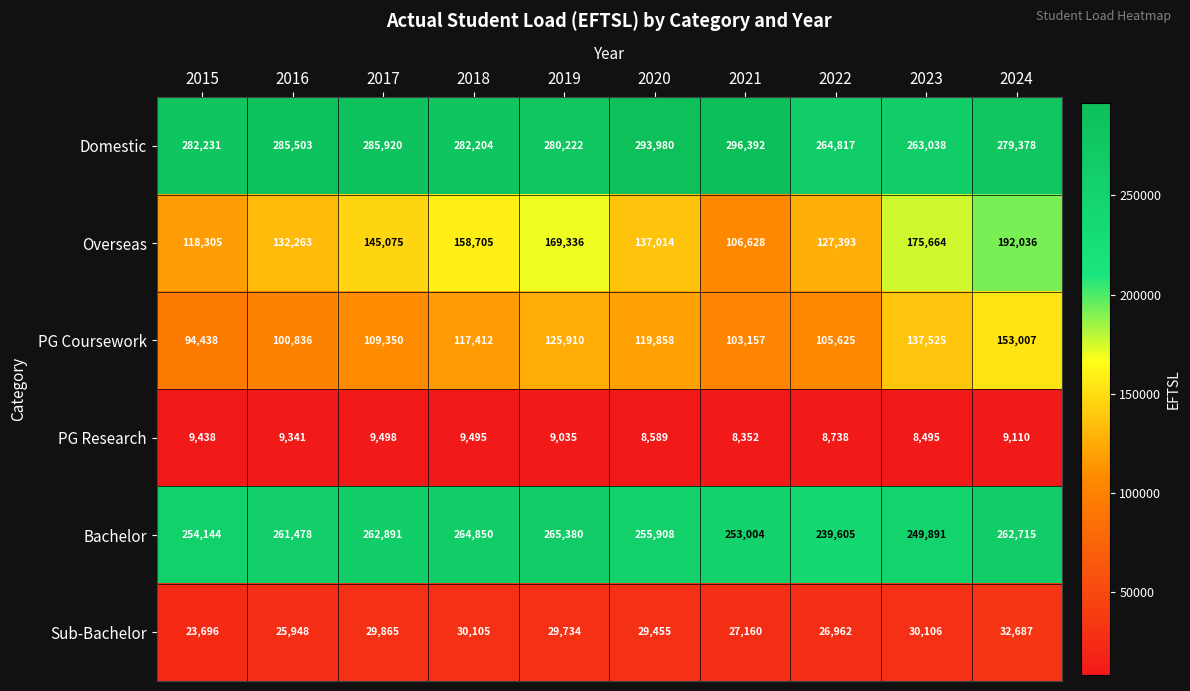

At how many categories does at least one series exceed 203101?

10